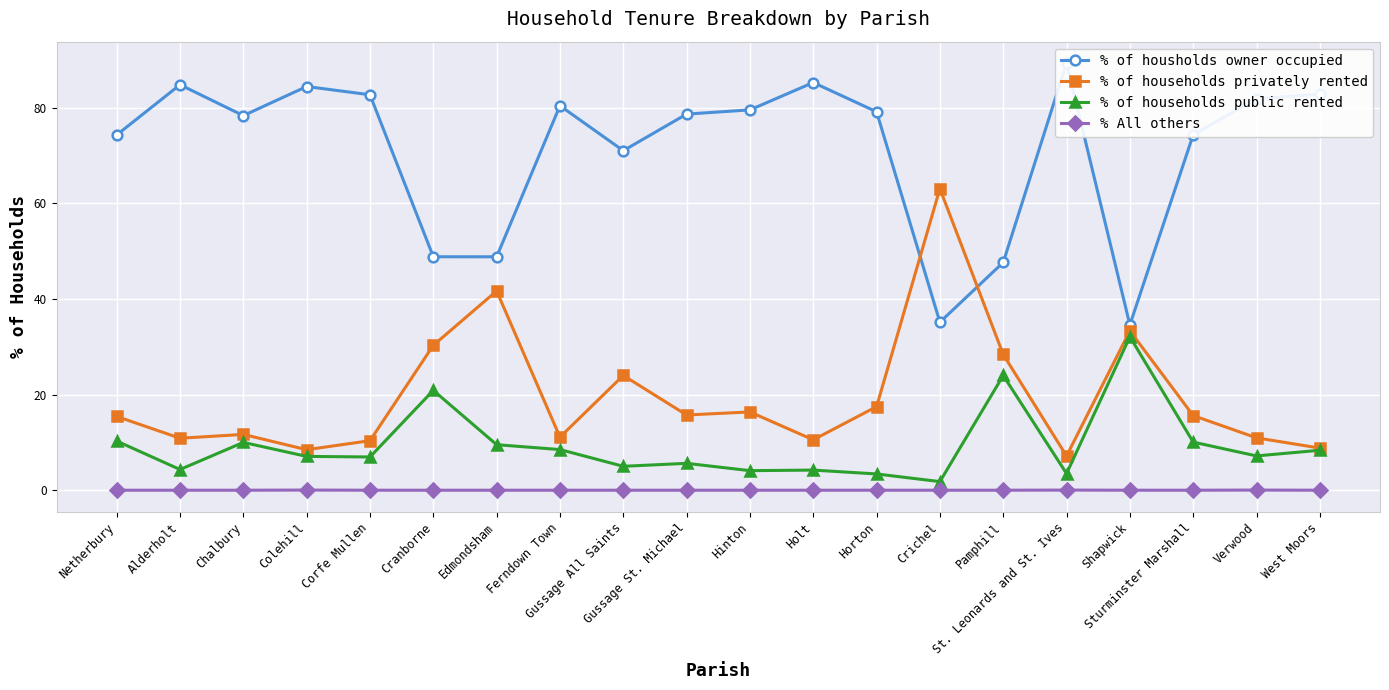

Reading left to right, transcribe all the data shown in this chart.

% of housholds owner occupied: Netherbury=74.3	Alderholt=84.8	Chalbury=78.3	Colehill=84.4	Corfe Mullen=82.7	Cranborne=48.8	Edmondsham=48.8	Ferndown Town=80.4	Gussage All Saints=71.0	Gussage St. Michael=78.7	Hinton=79.5	Holt=85.2	Horton=79.1	Crichel=35.1	Pamphill=47.6	St. Leonards and St. Ives=89.3	Shapwick=34.6	Sturminster Marshall=74.3	Verwood=81.8	West Moors=82.8
% of households privately rented: Netherbury=15.4	Alderholt=10.9	Chalbury=11.7	Colehill=8.5	Corfe Mullen=10.4	Cranborne=30.3	Edmondsham=41.7	Ferndown Town=11.1	Gussage All Saints=24.0	Gussage St. Michael=15.7	Hinton=16.4	Holt=10.5	Horton=17.5	Crichel=63.1	Pamphill=28.4	St. Leonards and St. Ives=7.2	Shapwick=33.3	Sturminster Marshall=15.6	Verwood=10.9	West Moors=8.8
% of households public rented: Netherbury=10.3	Alderholt=4.3	Chalbury=10.0	Colehill=7.1	Corfe Mullen=7.0	Cranborne=20.9	Edmondsham=9.5	Ferndown Town=8.5	Gussage All Saints=5.0	Gussage St. Michael=5.6	Hinton=4.1	Holt=4.2	Horton=3.4	Crichel=1.8	Pamphill=24.0	St. Leonards and St. Ives=3.5	Shapwick=32.1	Sturminster Marshall=10.1	Verwood=7.2	West Moors=8.4
% All others: Netherbury=0.0	Alderholt=0.0	Chalbury=0.0	Colehill=0.0	Corfe Mullen=0.0	Cranborne=0.0	Edmondsham=0.0	Ferndown Town=0.0	Gussage All Saints=0.0	Gussage St. Michael=0.0	Hinton=0.0	Holt=0.0	Horton=0.0	Crichel=0.0	Pamphill=0.0	St. Leonards and St. Ives=0.0	Shapwick=0.0	Sturminster Marshall=0.0	Verwood=0.0	West Moors=0.0